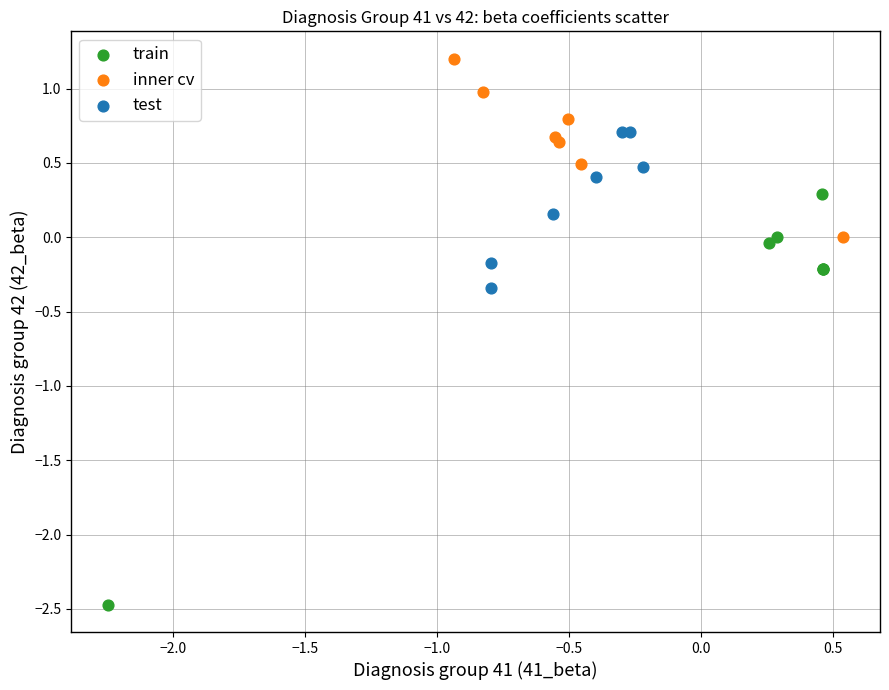

Which series contains the lowest Y value?

train